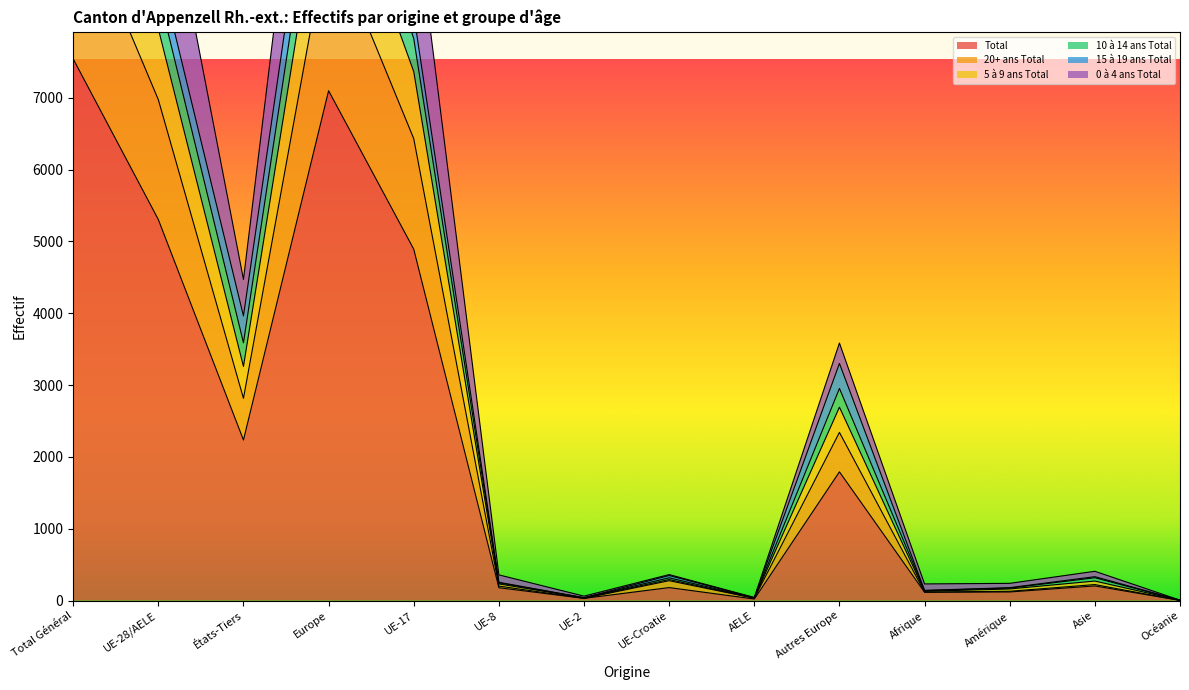

What is the label of the 7th point from the left?

UE-2